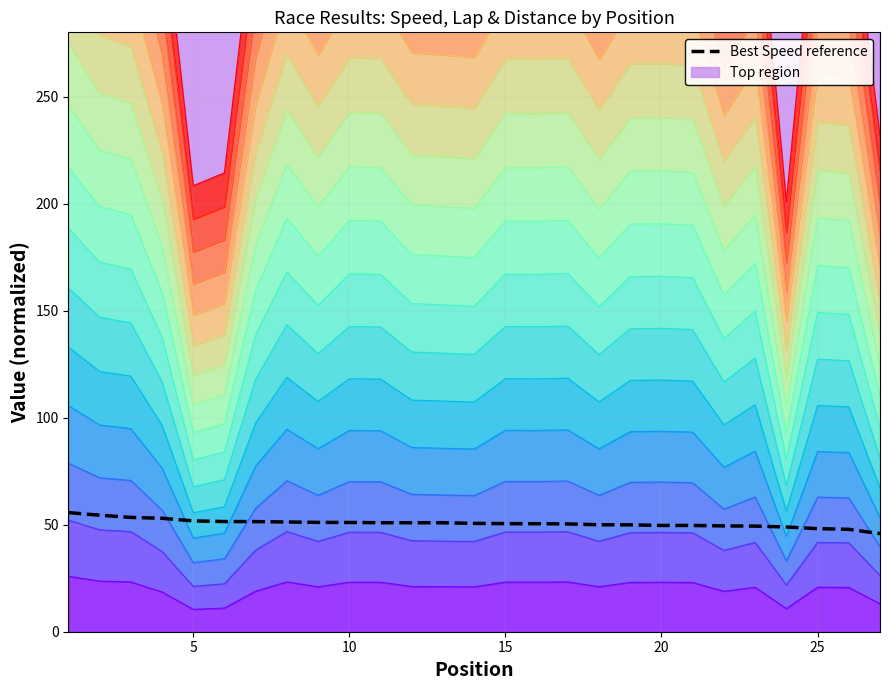

How many lines are shown in the chart?

1